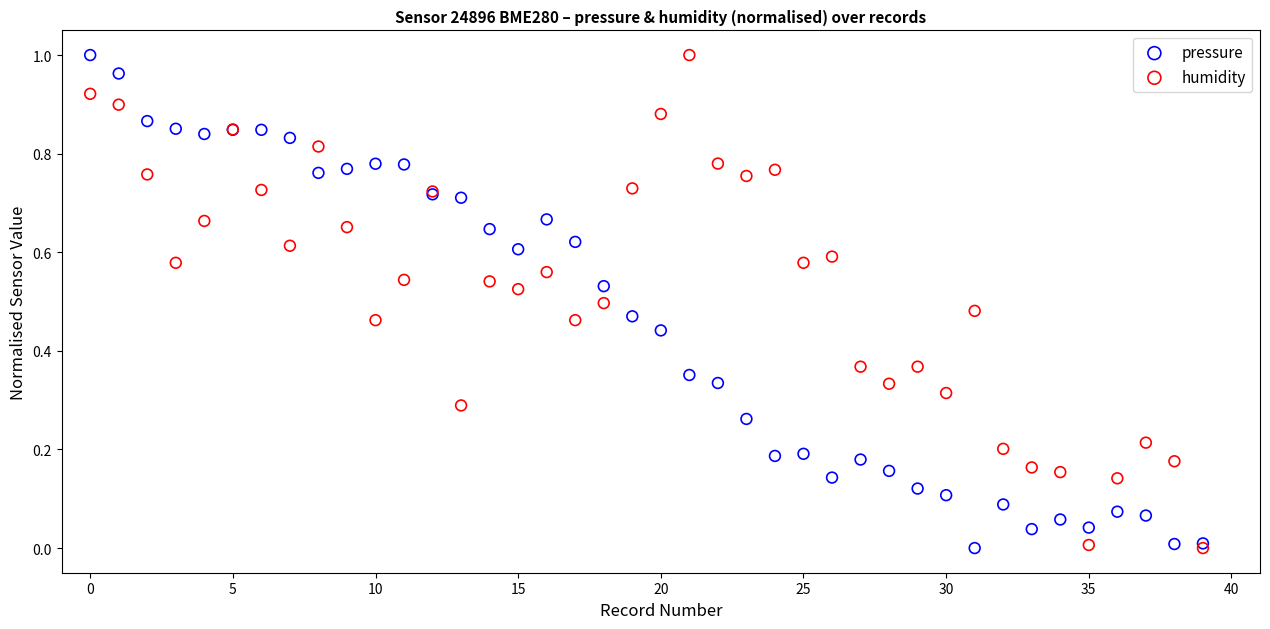

What are all the series names shown in the legend?

pressure, humidity